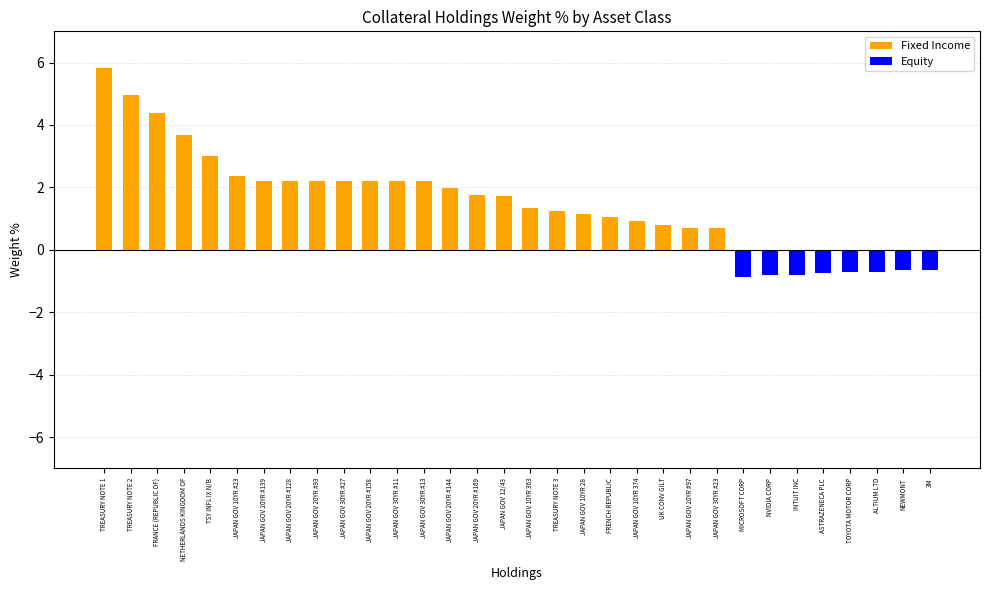

Is the value of Fixed Income at TOYOTA MOTOR CORP greater than the value of Equity at ASTRAZENECA PLC?

Yes